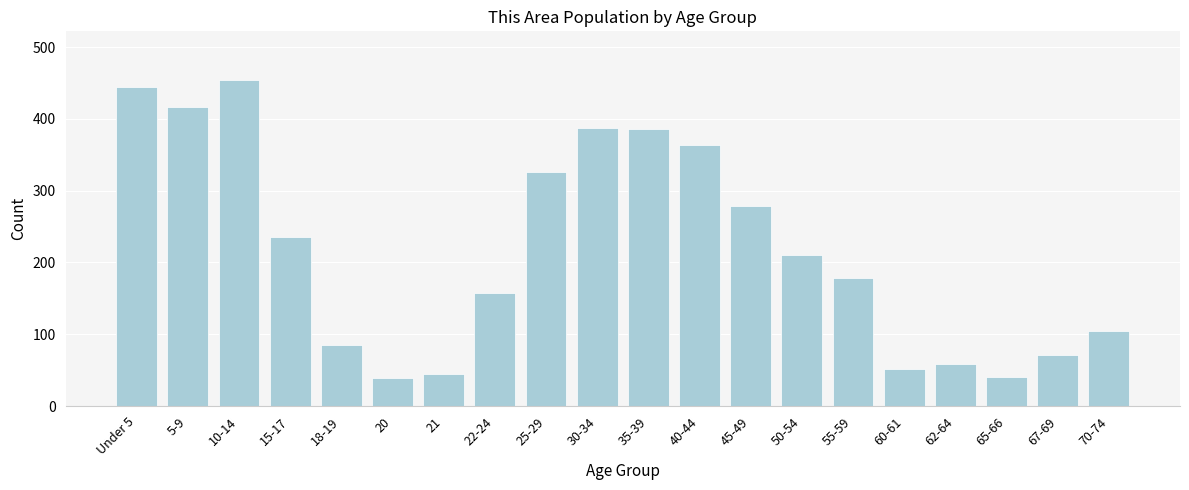

What is the sum of all values?

4334